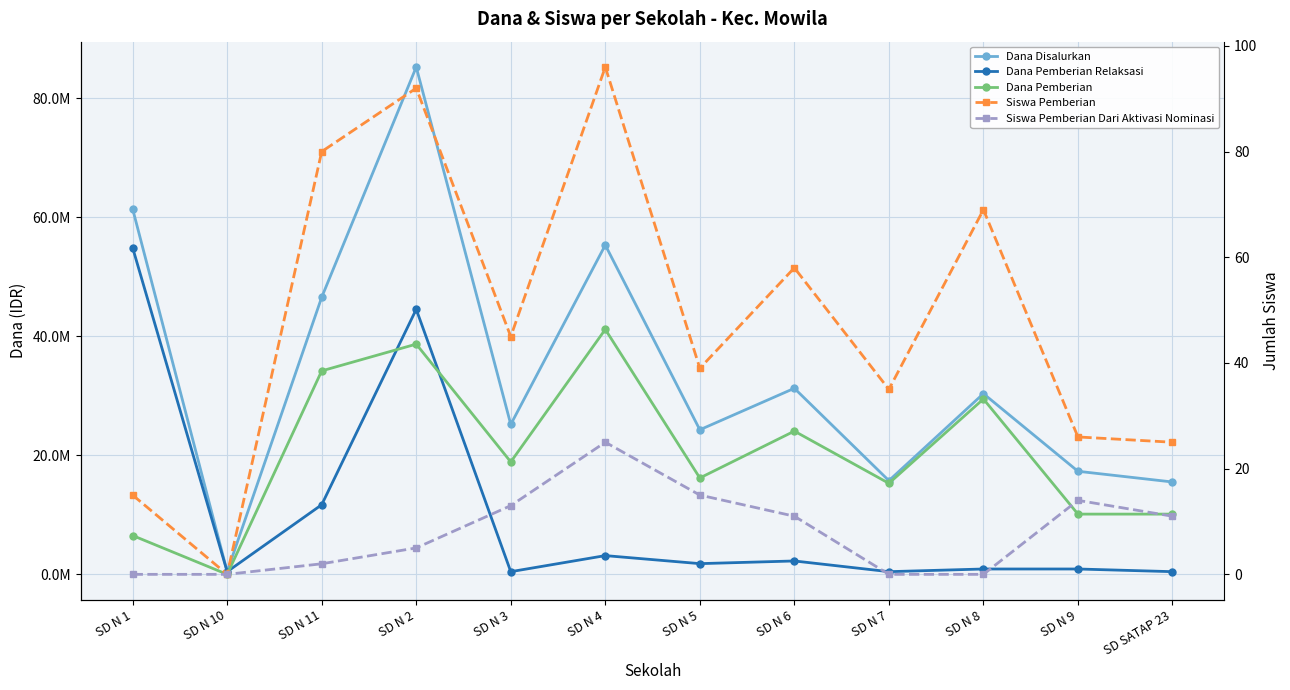

True or false: Dana Pemberian Relaksasi and Dana Disalurkan intersect in this chart.

False